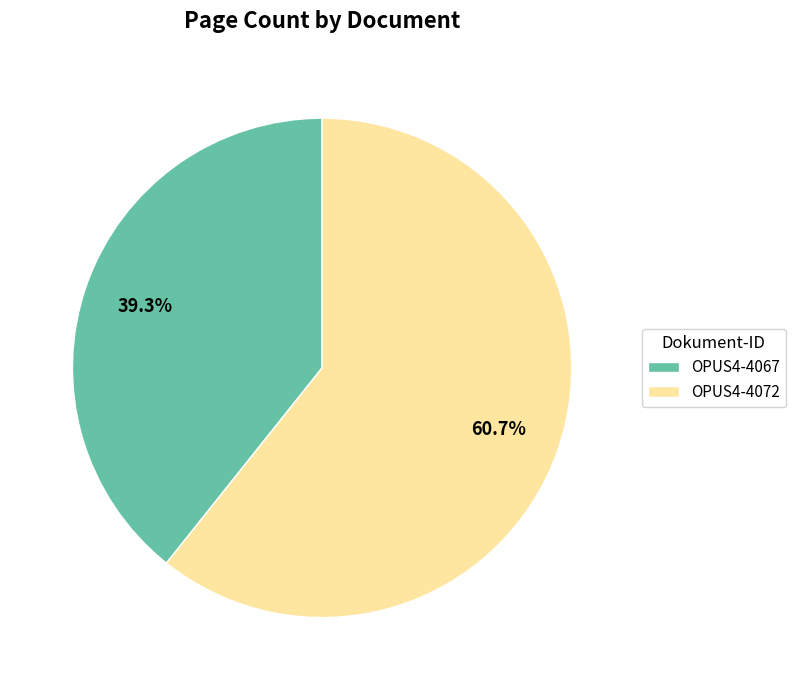

To the nearest percent, what is the average slice percentage?

50%